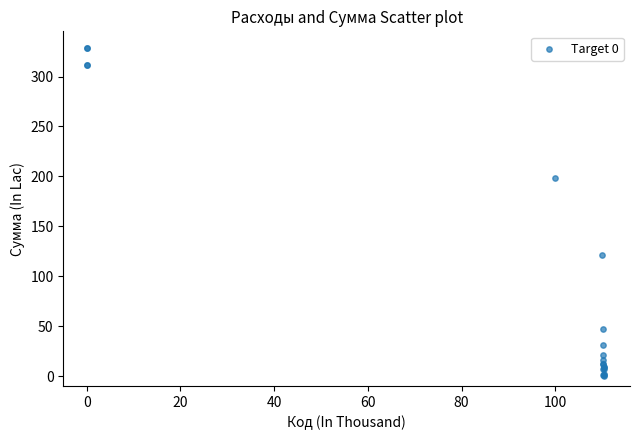

What Y value in the scatter plot is closest to 164?

198.5